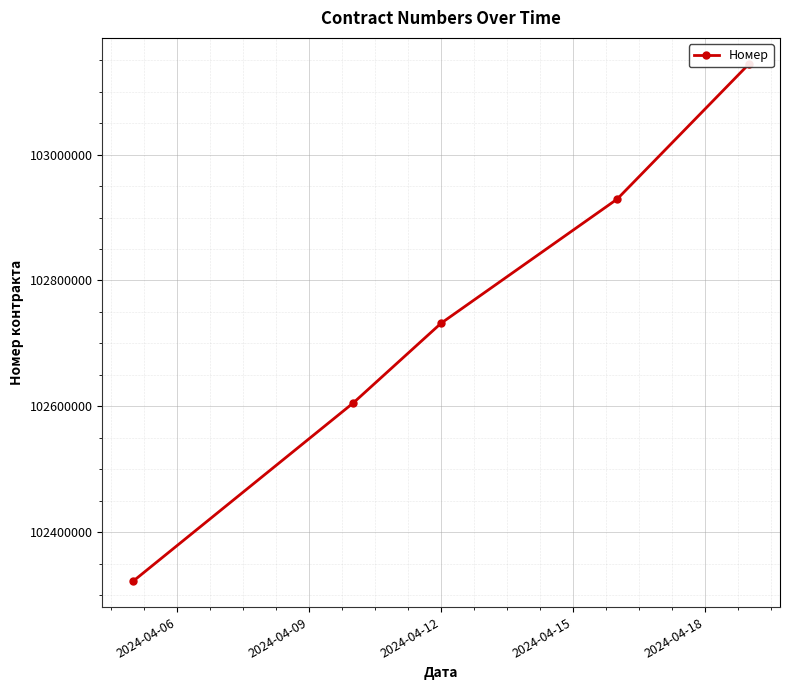

What is the smallest value displayed?

102322154